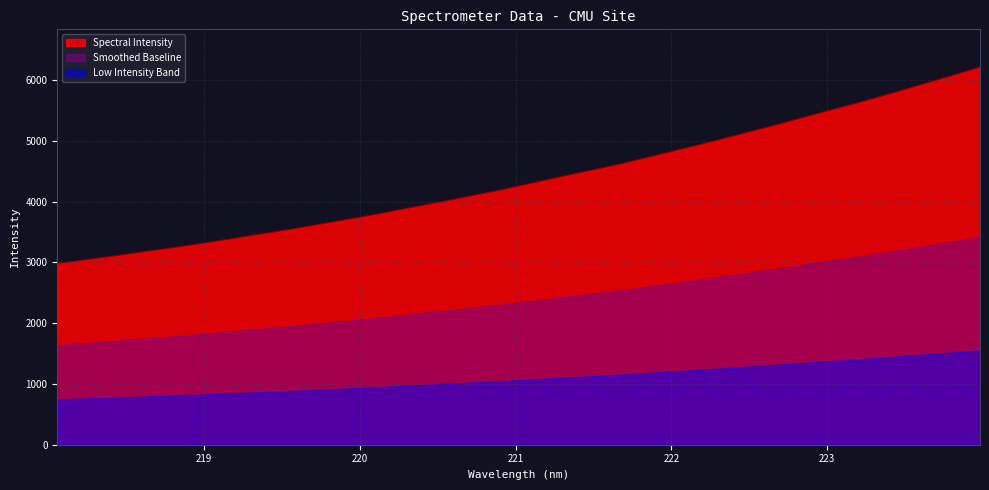

How many lines are shown in the chart?

3